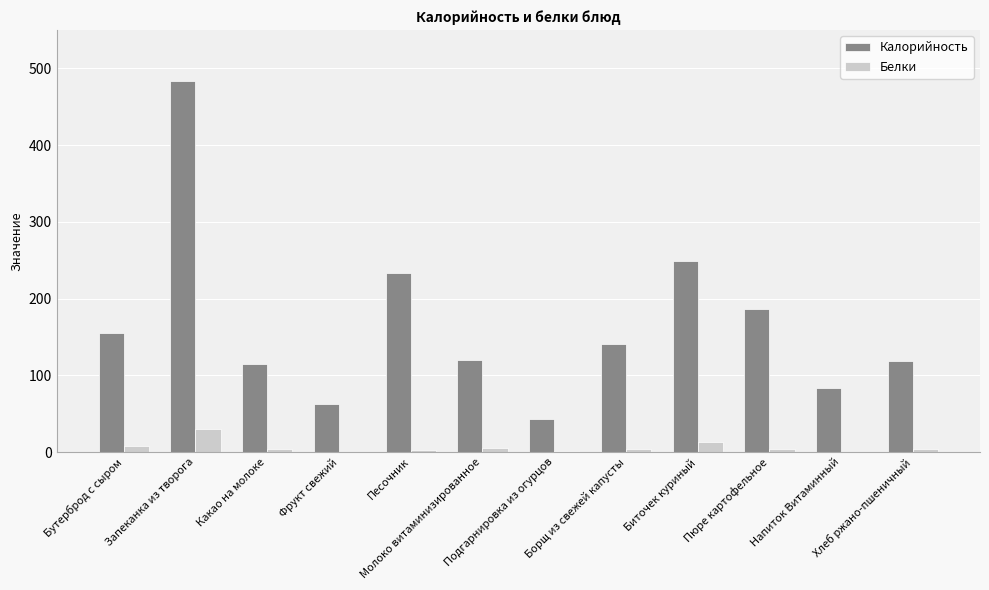

Which series has the largest range (max minus min)?

Калорийность